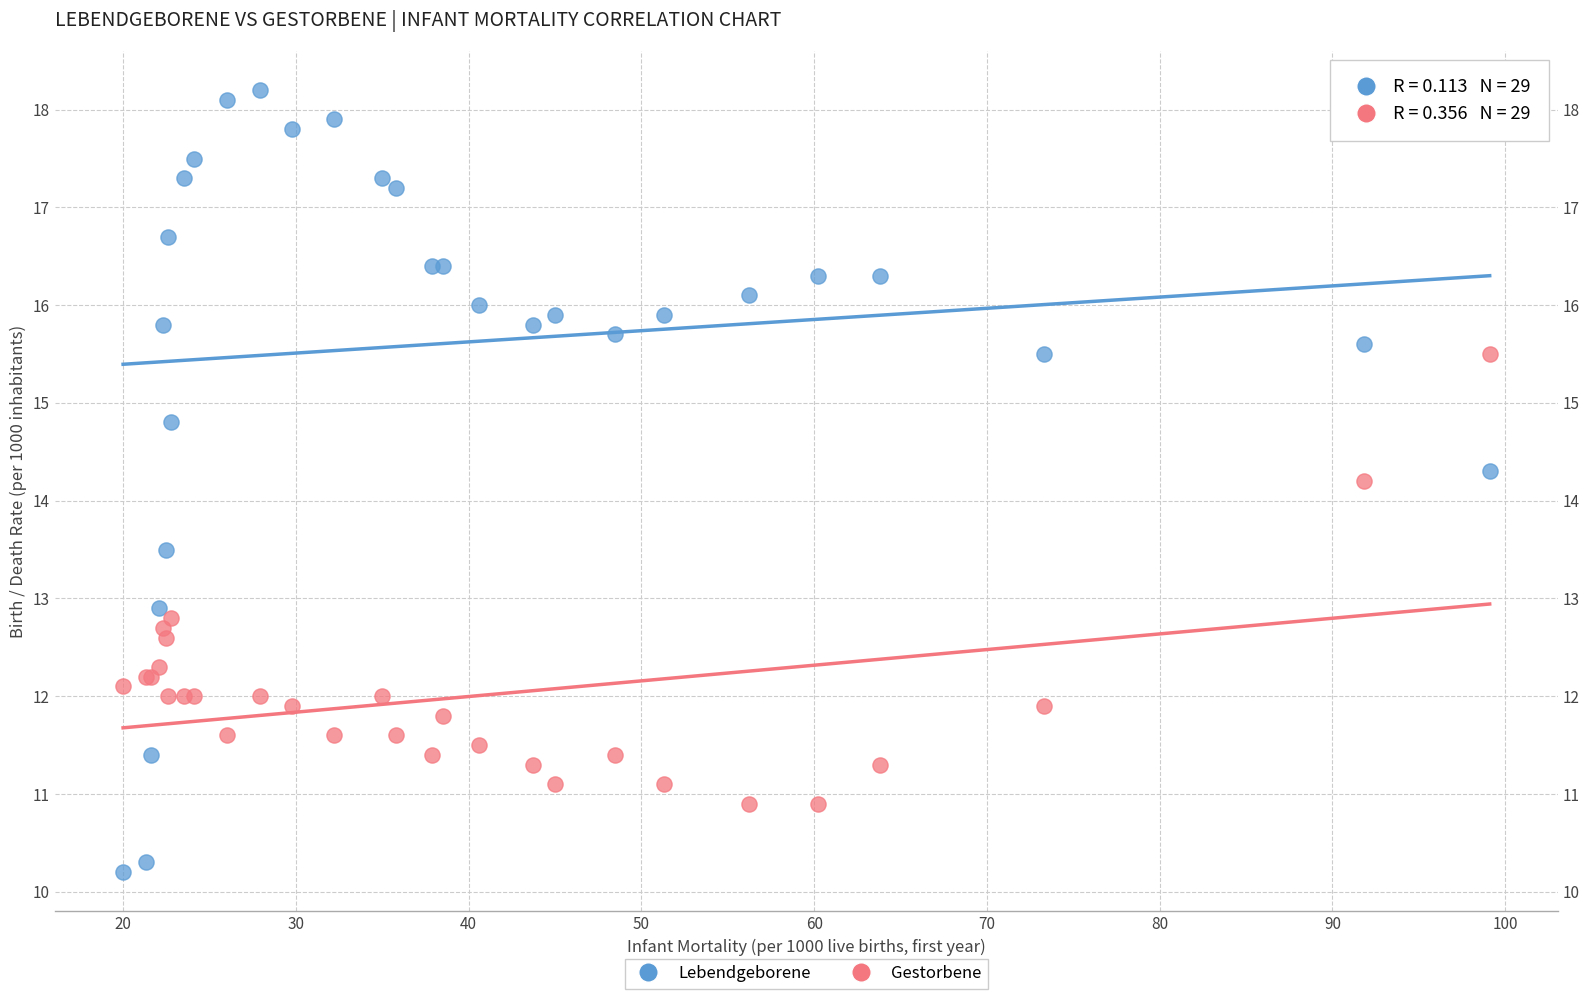

In the Gestorbene series, what Y value is closest to 13?

12.8